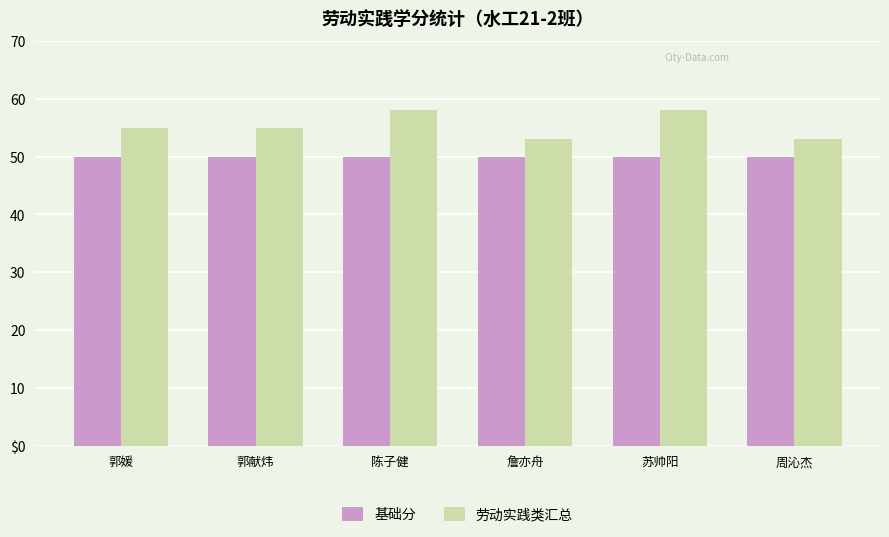

Which series has the largest total across all categories?

劳动实践类汇总